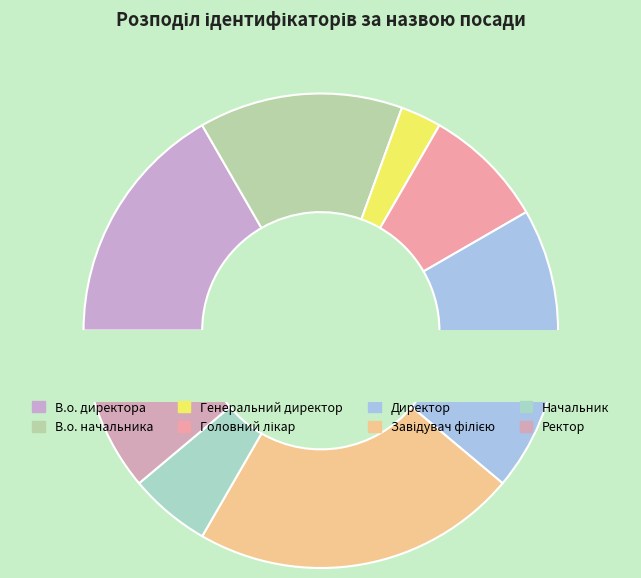

To the nearest percent, what is the combined percentage of Директор and Начальник?

25%